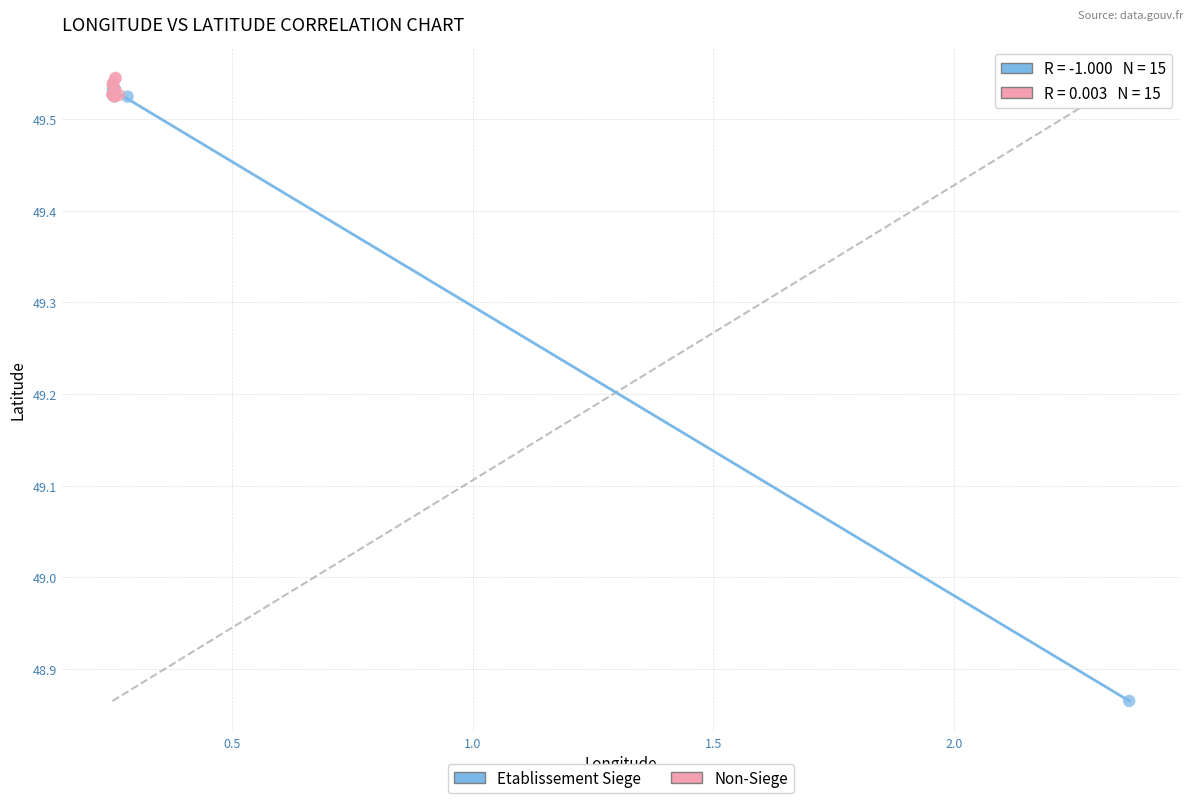

Which series has the largest Y range (max minus min)?

Etablissement Siege